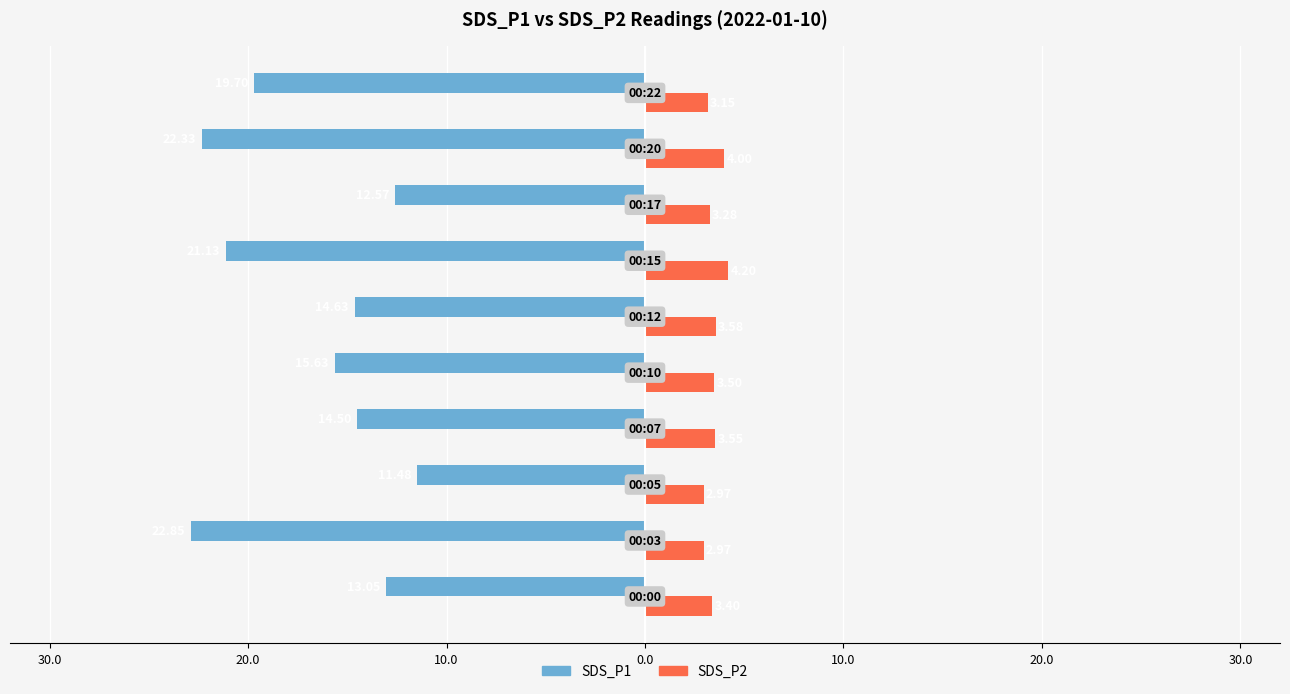

What are all the series names shown in the legend?

SDS_P1, SDS_P2